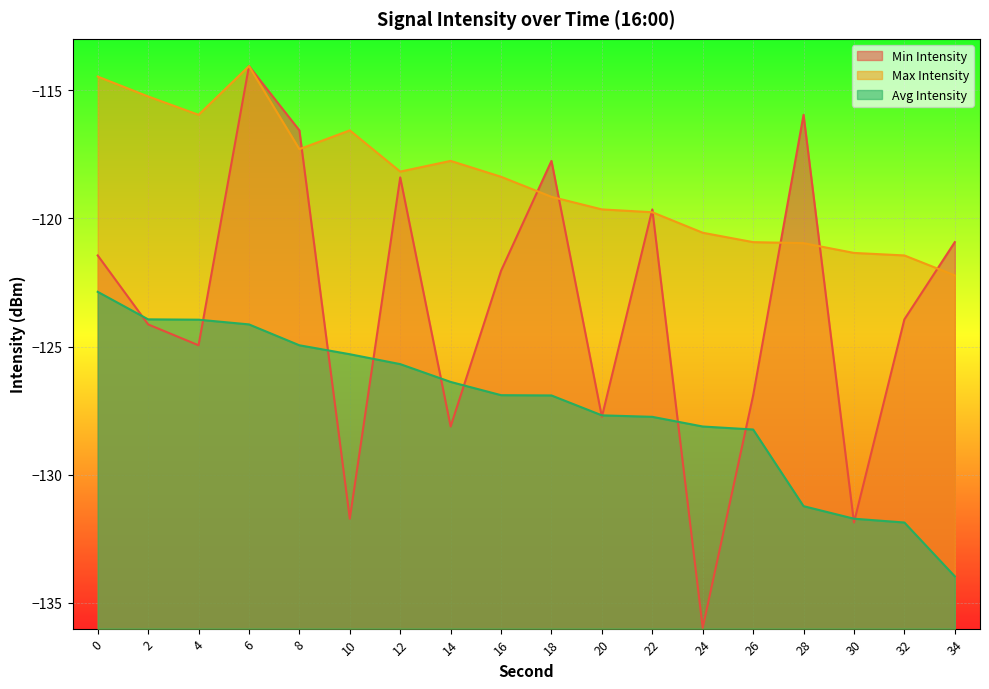

At 20, list the series in order from largest to smallest.

Max Intensity, Avg Intensity, Min Intensity